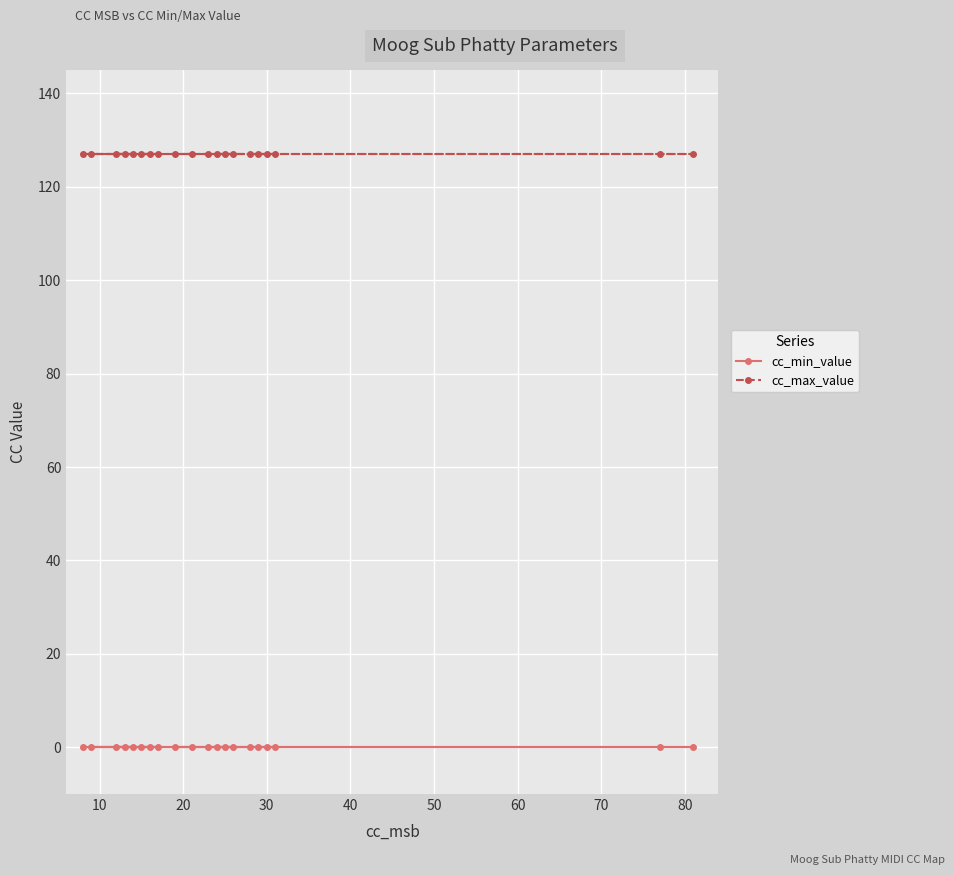

What are all the series names shown in the legend?

cc_min_value, cc_max_value